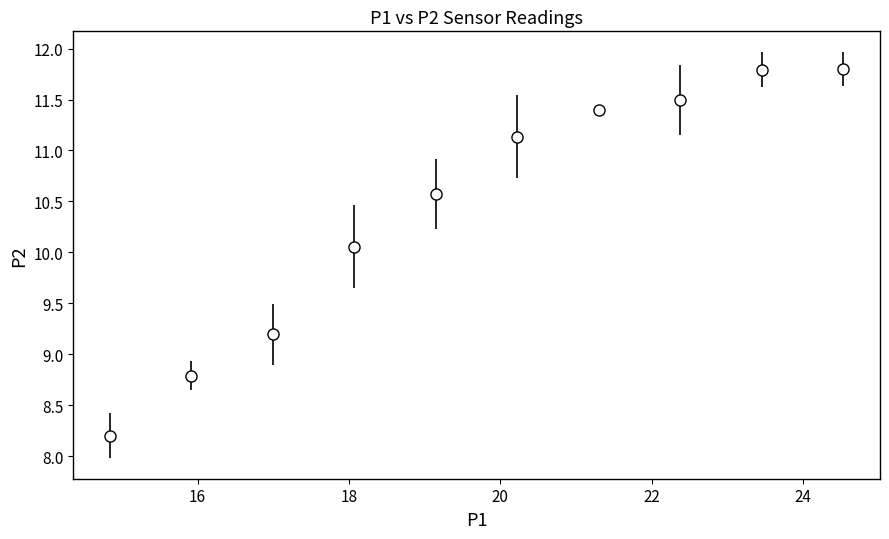

True or false: the data has more than 2 interior local peaks.

False